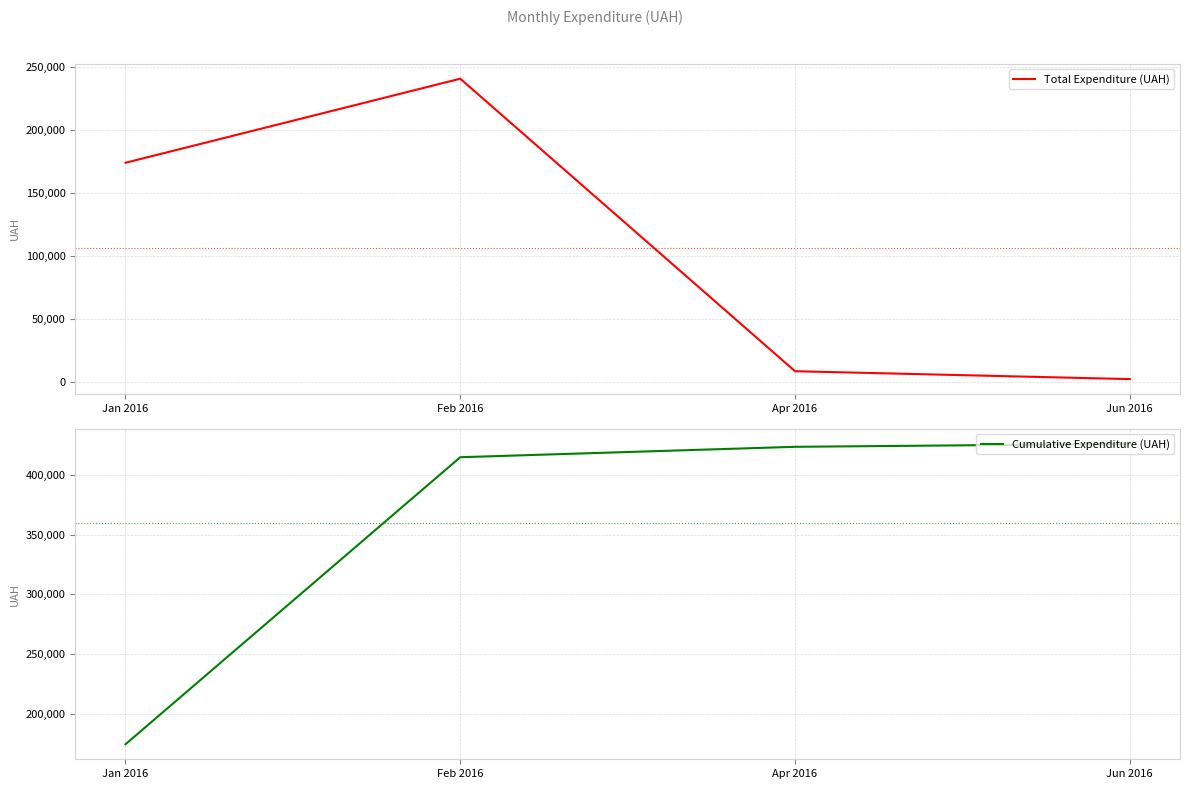

Which series changed the most between Feb 2016 and Apr 2016?

Total Expenditure (UAH)